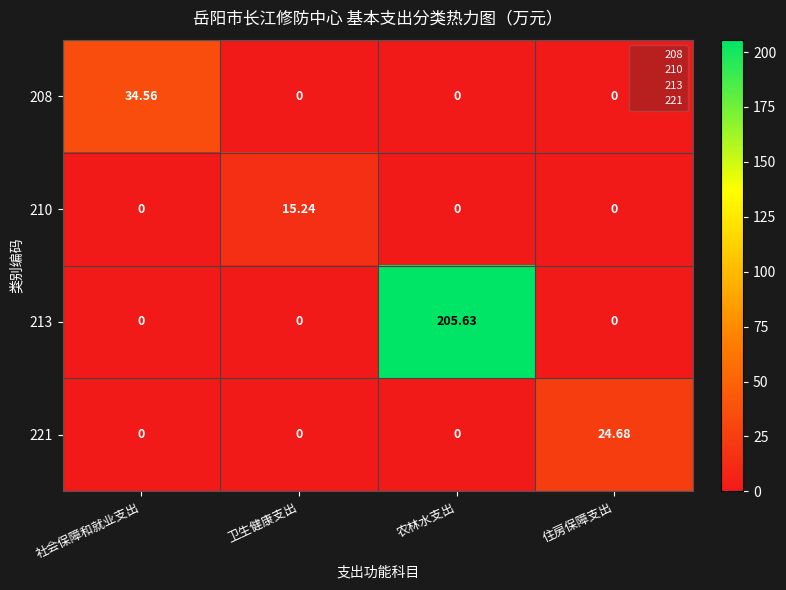

Is the value of 213 at 卫生健康支出 greater than the value of 208 at 社会保障和就业支出?

No